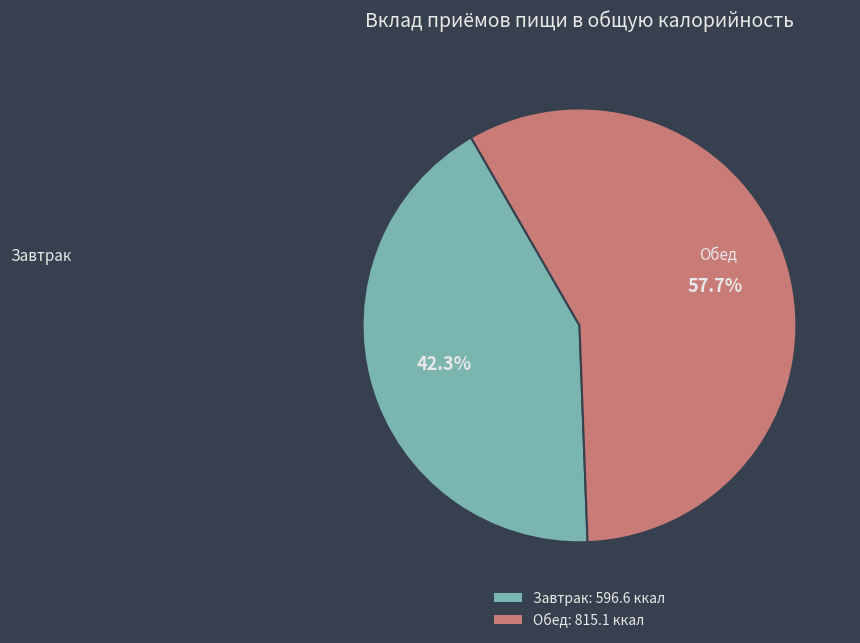

How many slices are in this pie chart?

2